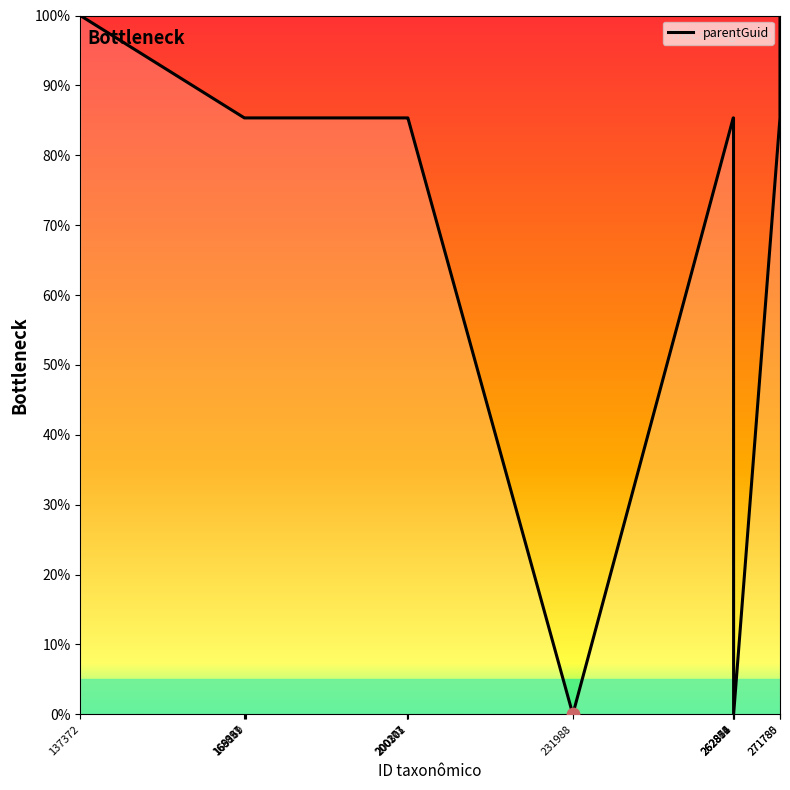

Approximately how many times larger is the value at 262801 compared to 200301?

1.0